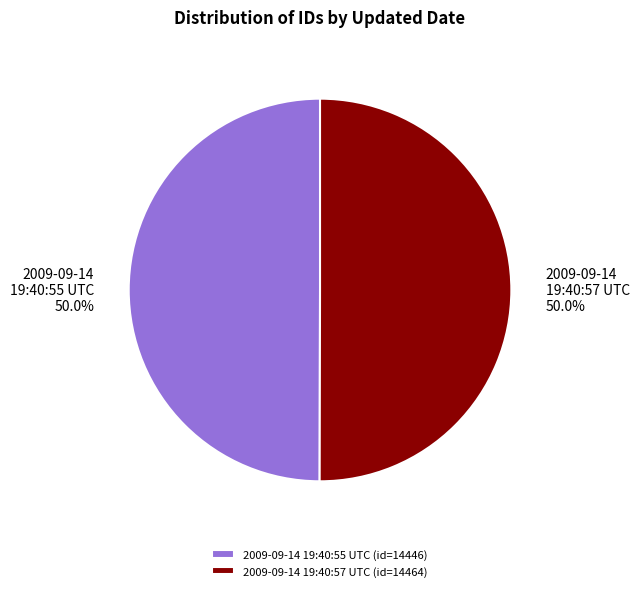

Is the sum of 2009-09-14 19:40:55 UTC and 2009-09-14 19:40:57 UTC greater than half?

Yes